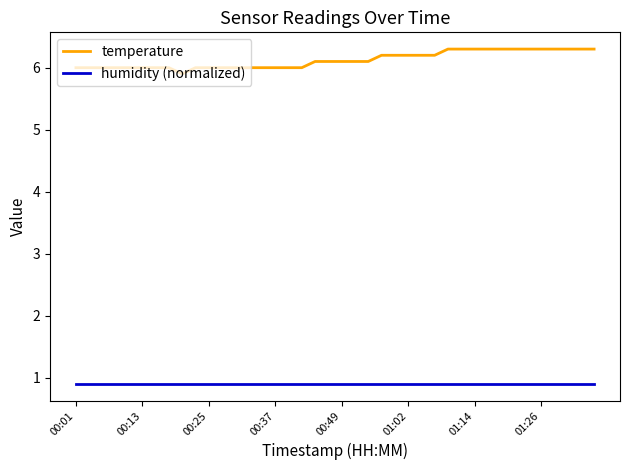

What is the sum of all temperature values?

245.0